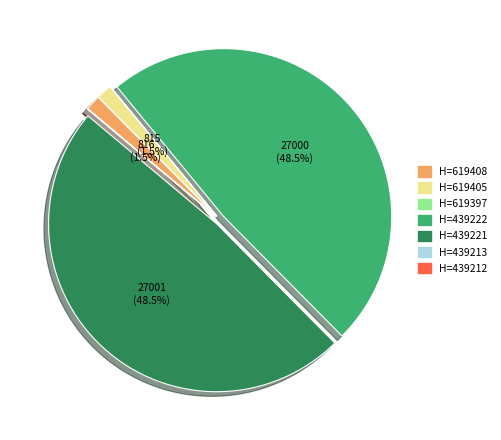

Is there any slice that represents more than half of the pie?

No